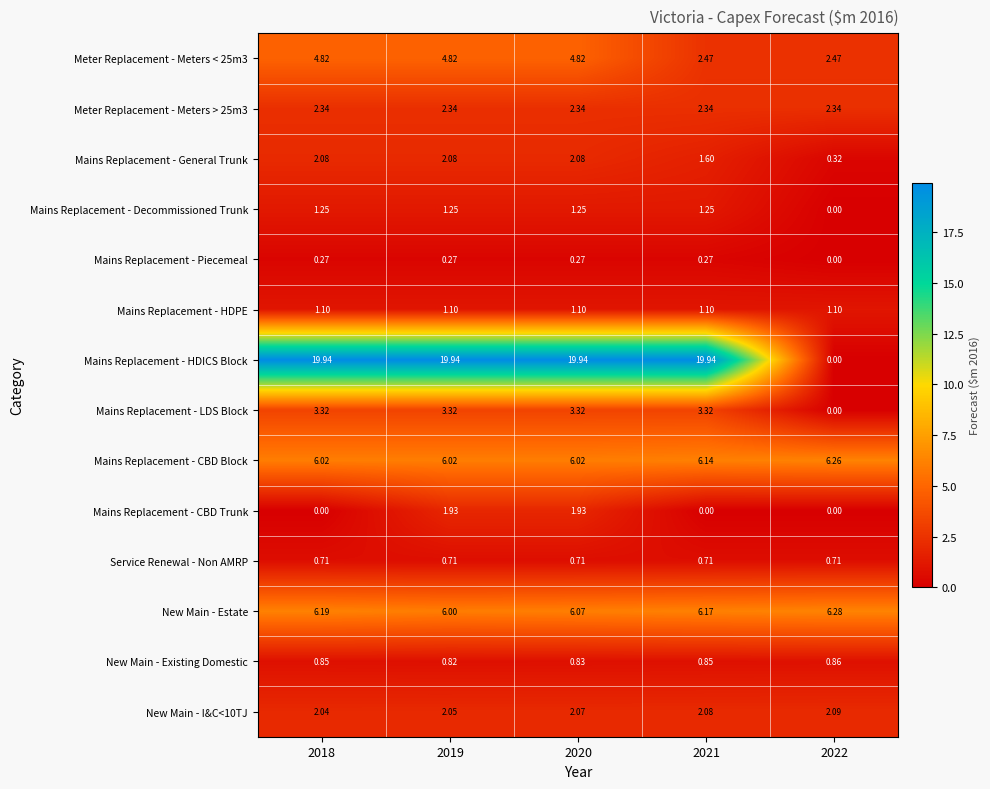

Between 2018 and 2020, which series saw the biggest shift?

Mains Replacement - CBD Trunk